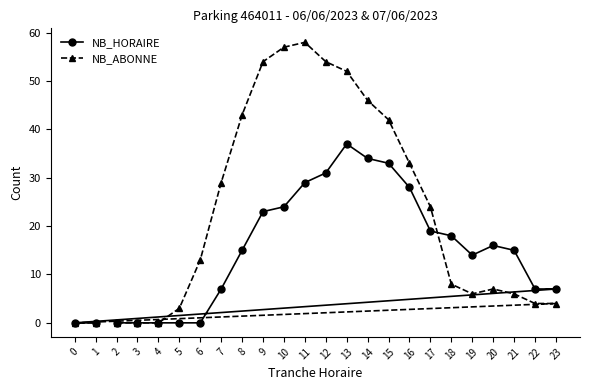

What is the total value across all series at 6?

13